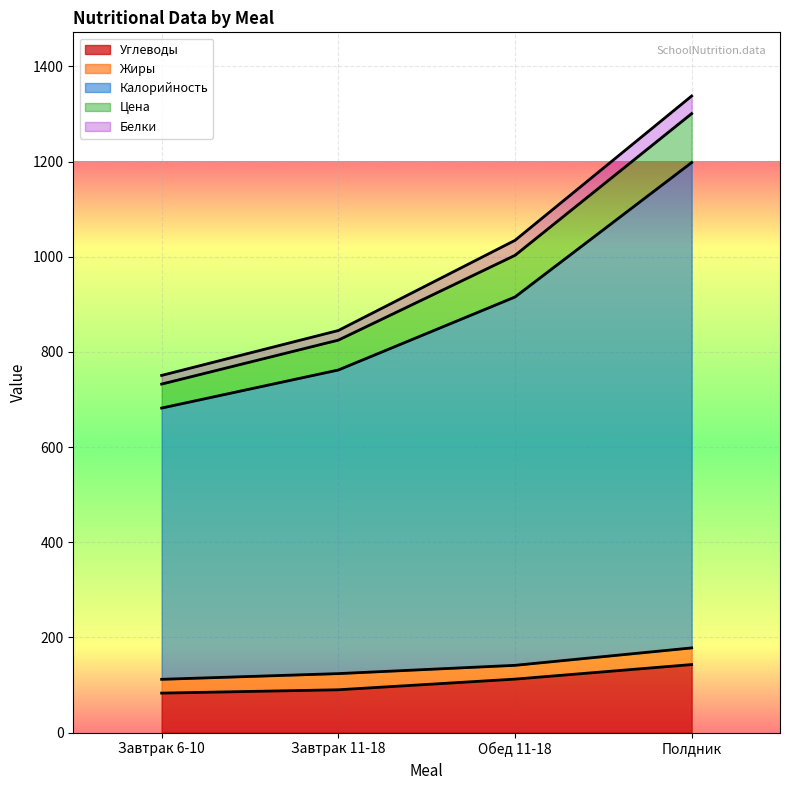

At which category does the chart reach its minimum across all series?

Завтрак 6-10